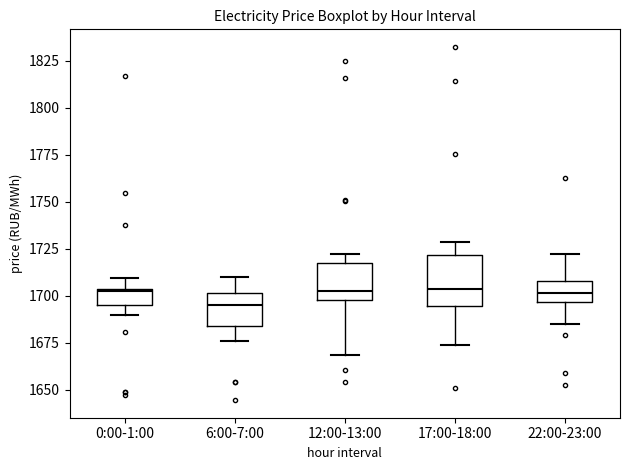

Reading left to right, read every box against the y-axis: the position of its median line, the range the box covers, and the ends of its whiskers. The values are not printed on the chart, so give them approximately, as read against the axis.

0:00-1:00: median 1700, box 1695 to 1705, whiskers 1690 to 1710
6:00-7:00: median 1695, box 1685 to 1700, whiskers 1675 to 1710
12:00-13:00: median 1700 (just above the box's lower edge), box 1700 to 1715, whiskers 1670 to 1720
17:00-18:00: median 1705, box 1695 to 1720, whiskers 1675 to 1730
22:00-23:00: median 1700, box 1695 to 1710, whiskers 1685 to 1720